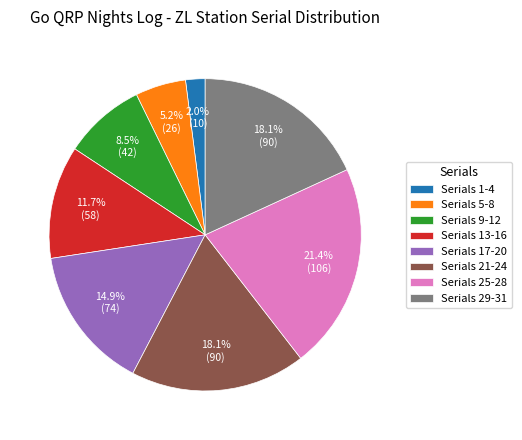

Count the number of slices in the pie.

8